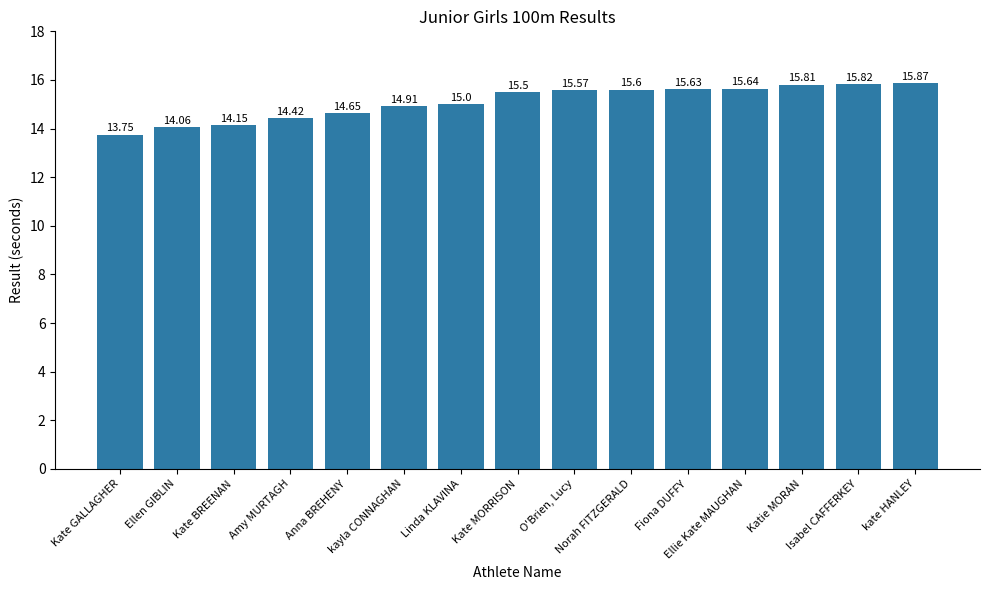

What is the smallest value displayed?

13.8